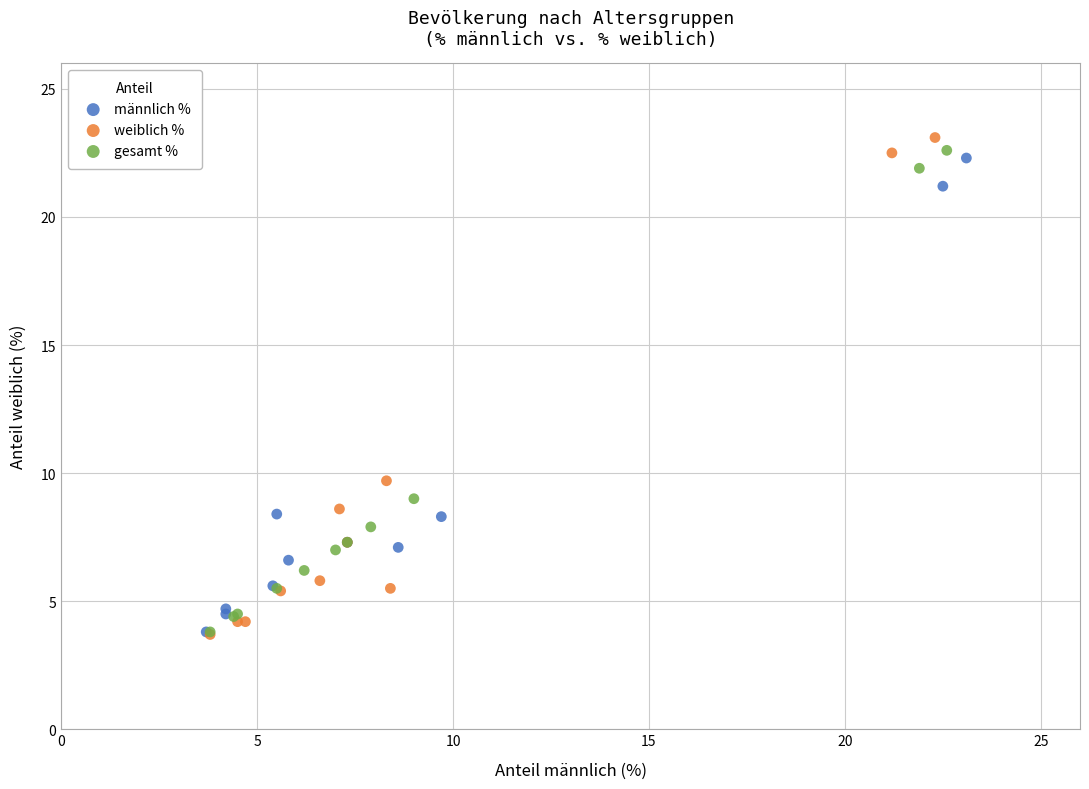

Which series has the largest Y range (max minus min)?

weiblich %